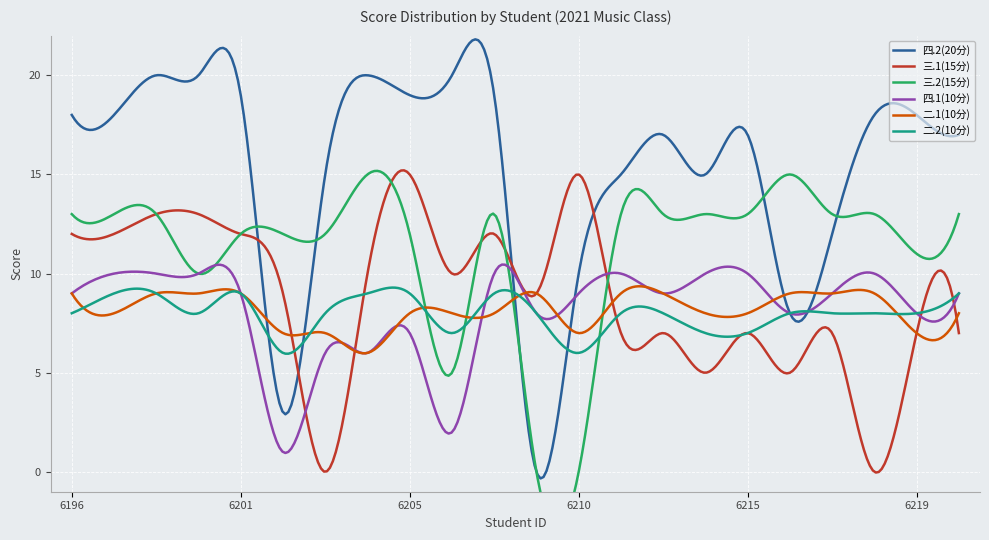

What is the highest value of the 四.1(10分) series?

10.5